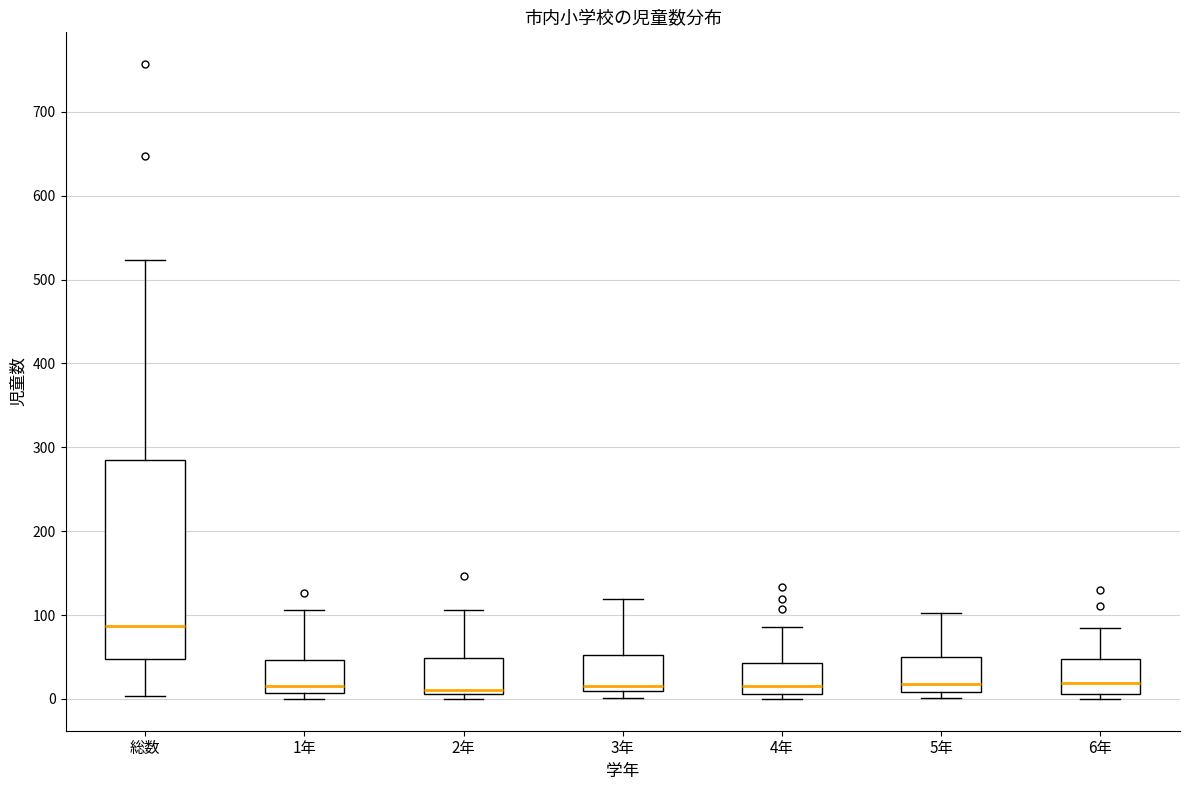

Reading left to right, transcribe this box plot: for each box, give where its median line is, the range the box spans, and where its two whiskers end, as read against the y-axis. The values are not printed on the chart, so give them approximately, as read against the axis.

総数: median 90, box 50 to 290, whiskers 0 to 520
1年: median 20, box 10 to 50, whiskers 0 to 110
2年: median 10 (just above the box's lower edge), box 10 to 50, whiskers 0 to 110
3年: median 20, box 10 to 50, whiskers 0 to 120
4年: median 20, box 10 to 40, whiskers 0 to 90
5年: median 20, box 10 to 50, whiskers 0 to 100
6年: median 20, box 10 to 50, whiskers 0 to 90